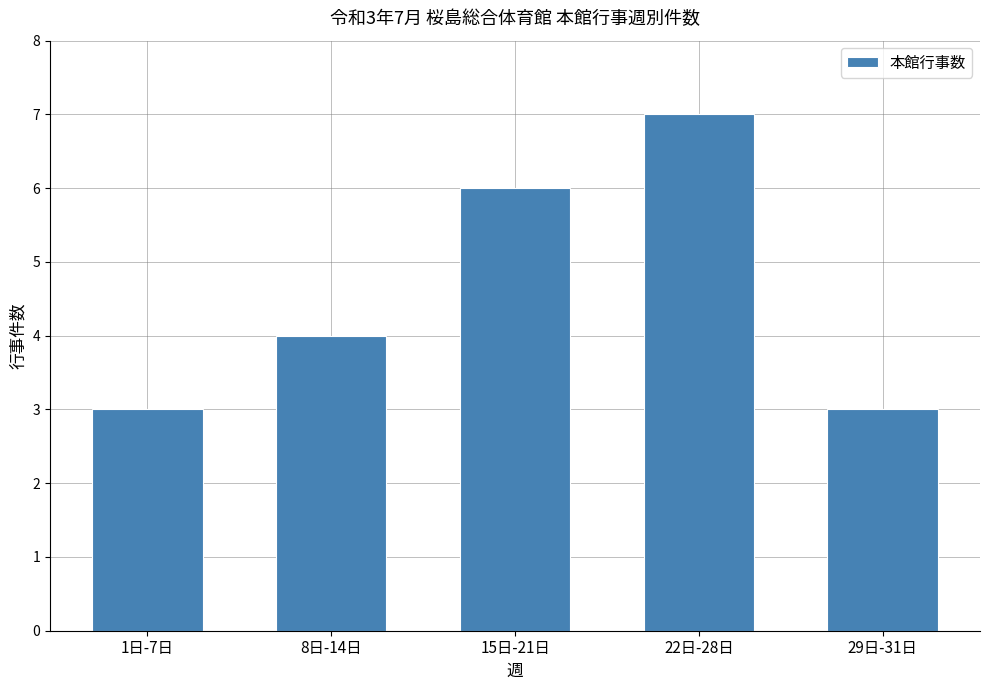

What position from the left is 1日-7日?

1